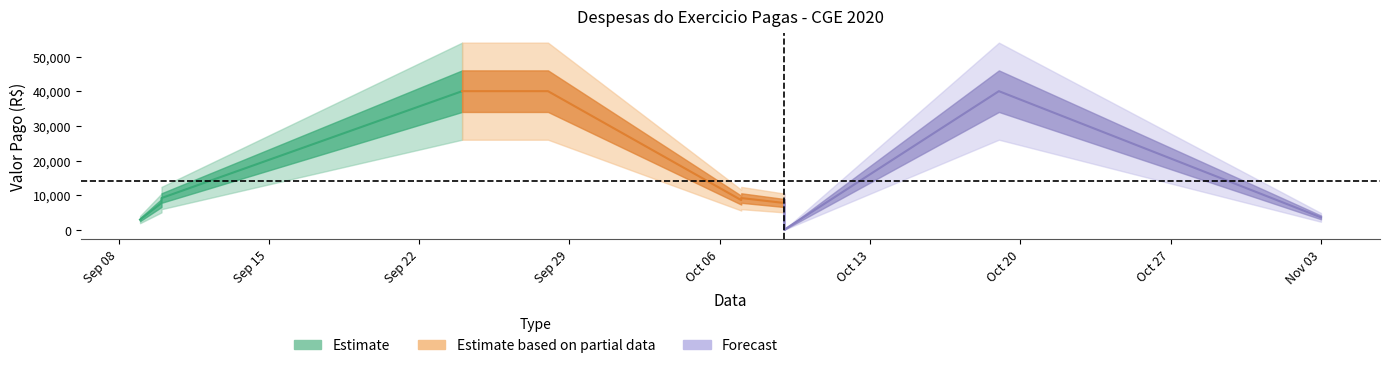

What is the value of the 7th point from the left?

8574.4